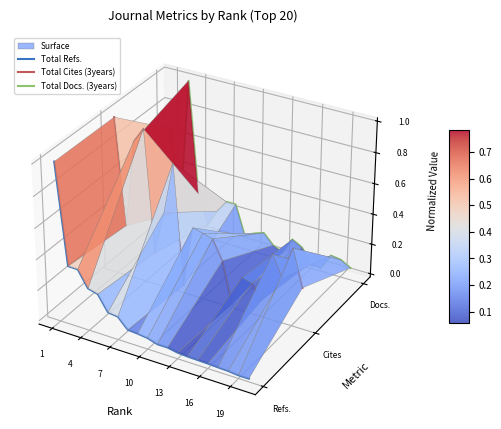

Count the number of categories in the chart.

20